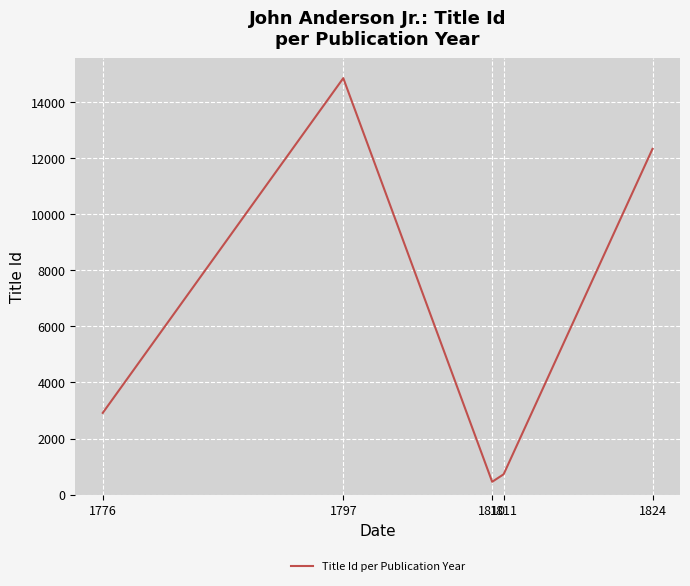

True or false: the data has more than 2 interior local peaks.

False